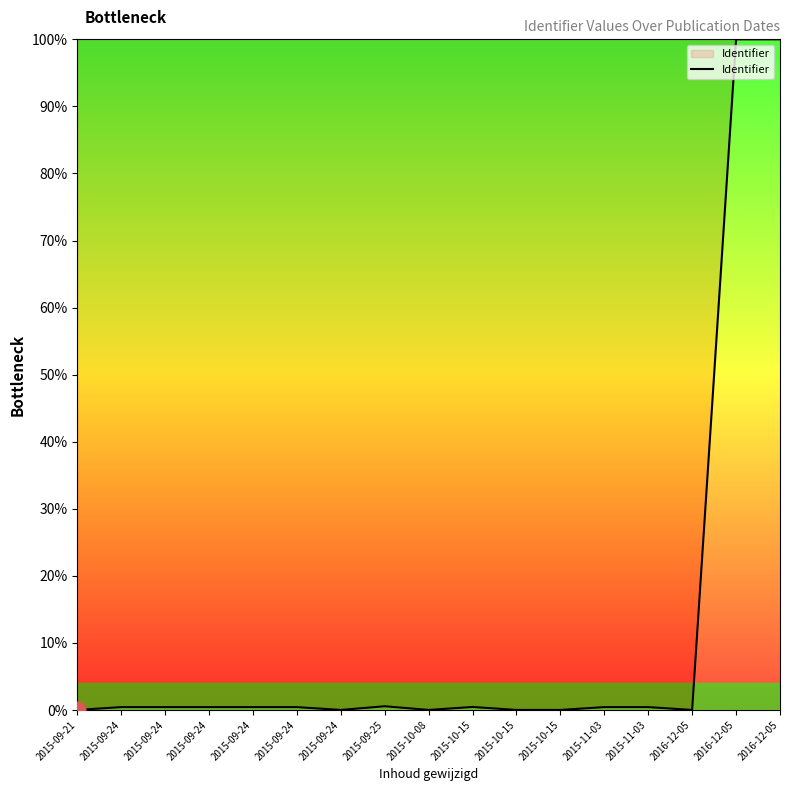

Read the value at 2015-09-24.

0.4